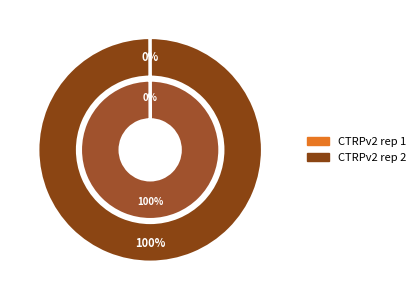

Rank the categories by value from highest to lowest.

CTRPv2 rep 2, CTRPv2 rep 1